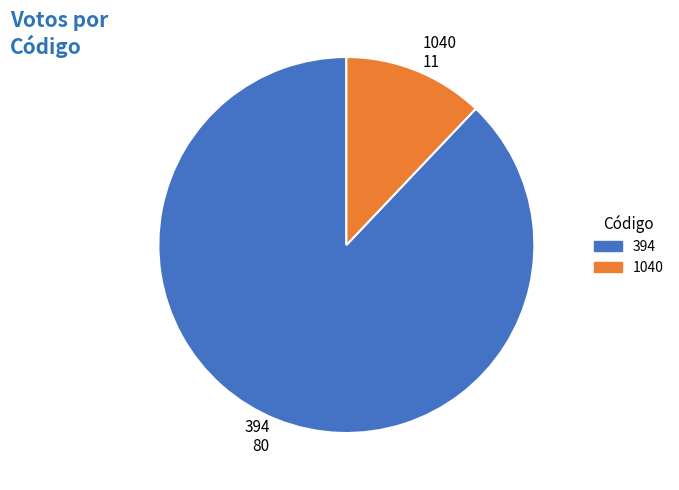

The 1040 slice represents 6% of the pie. True or false?

False